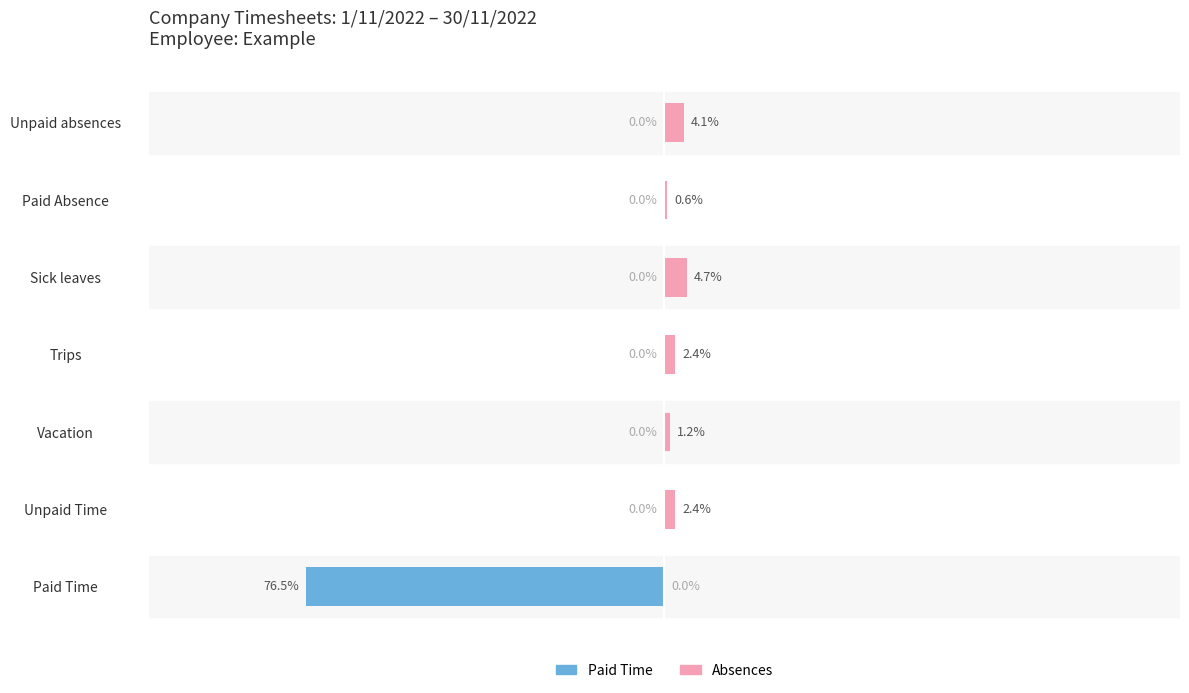

The value of Absences at Vacation is 1.8. True or false?

False